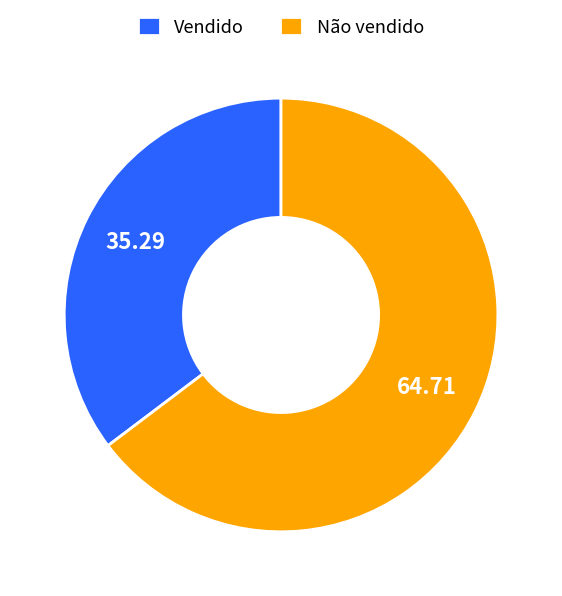

Is it true that Vendido is 21% of the pie?

False